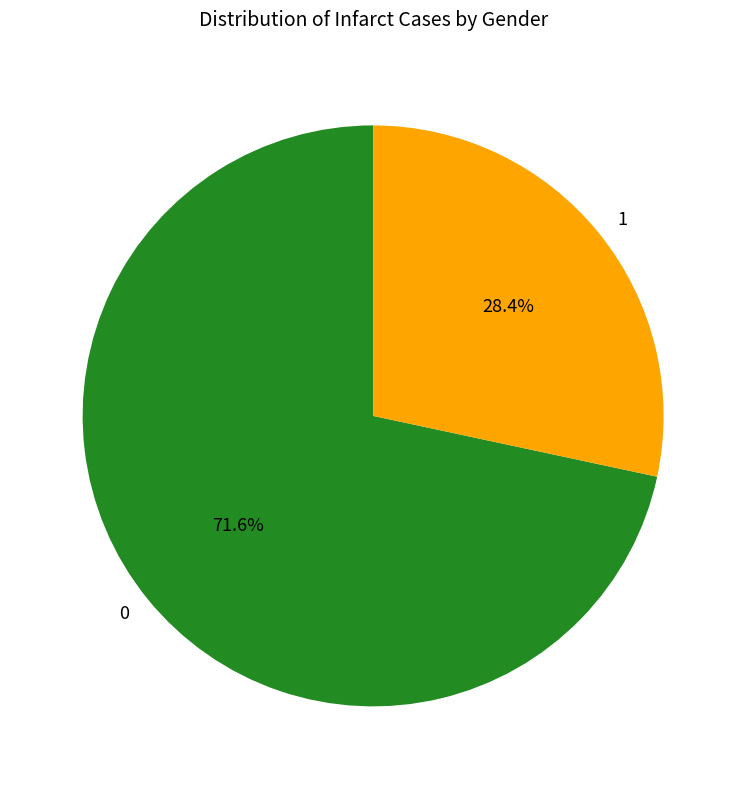

What is the total percentage of 1 and 0?

100.0%